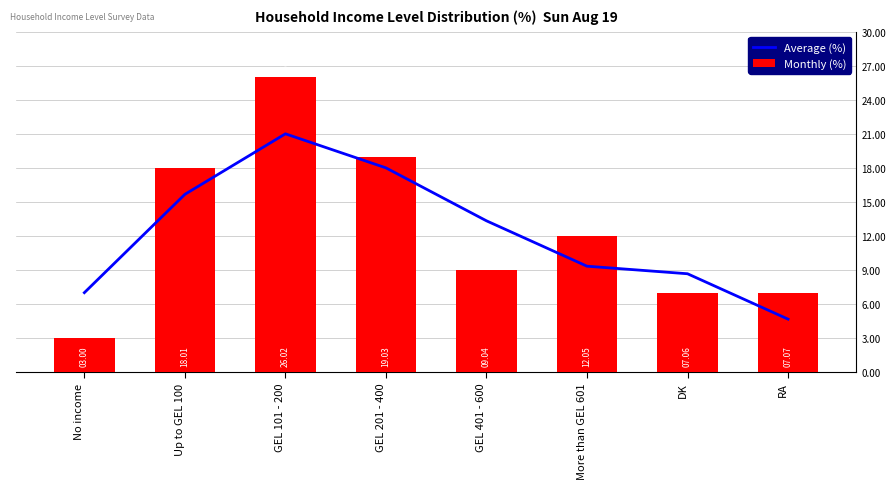

What is the difference between the second highest and second lowest values in the Monthly (%) series?

12